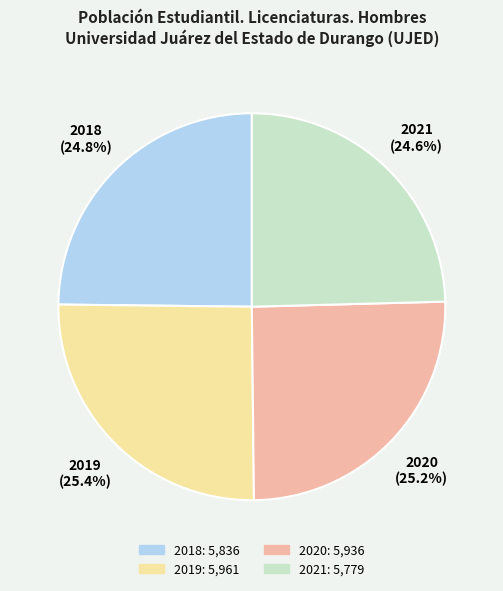

To the nearest percent, what is the combined percentage of 2021 and 2020?

50%